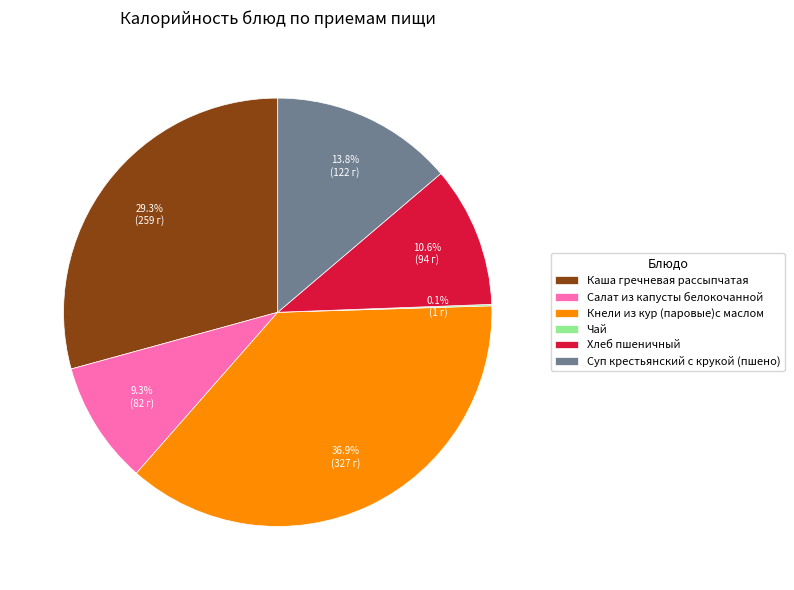

What portion of the pie excludes Салат из капусты белокочанной?

90.7%